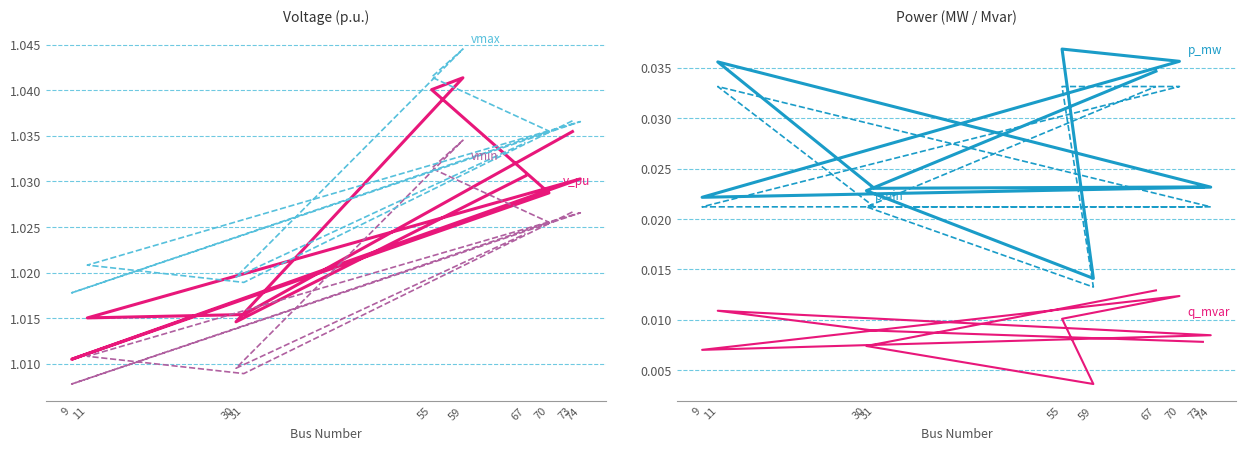

True or false: vmin and q_mvar intersect in this chart.

False